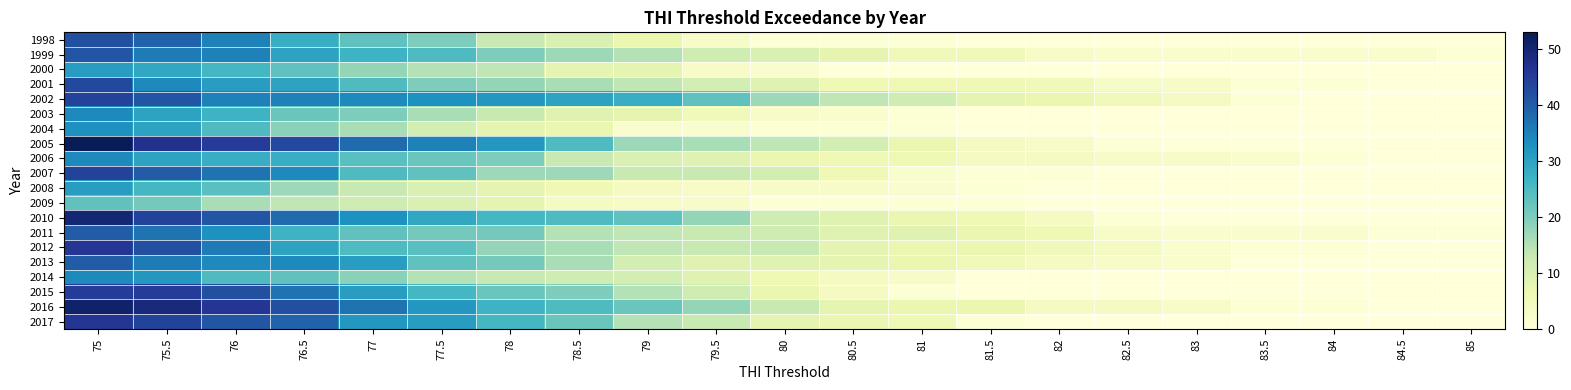

What is the total value across all series at 78?

377